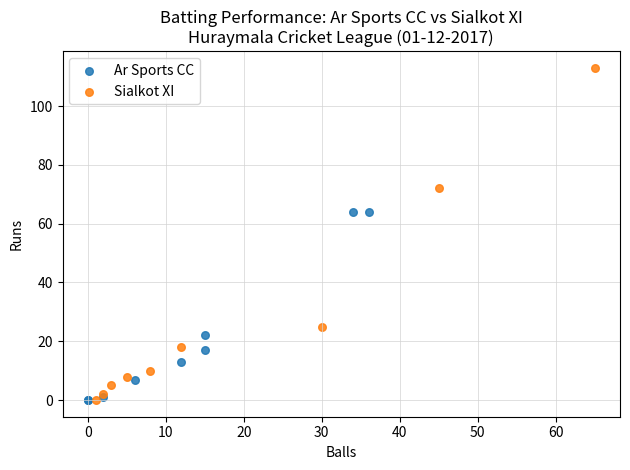

What are all the series names shown in the legend?

Ar Sports CC, Sialkot XI